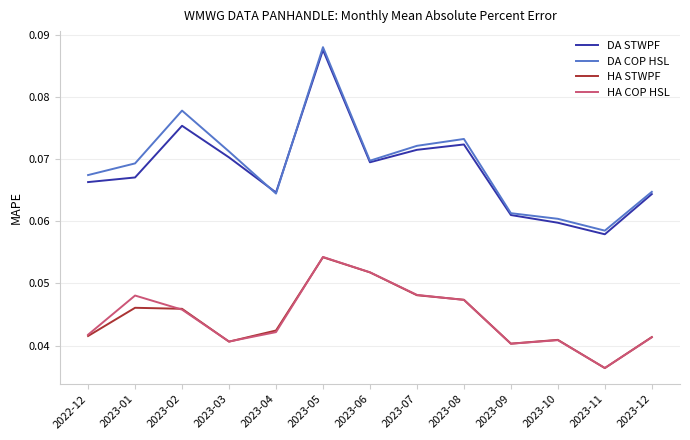

How many interior local valleys does the HA COP HSL series have?

3